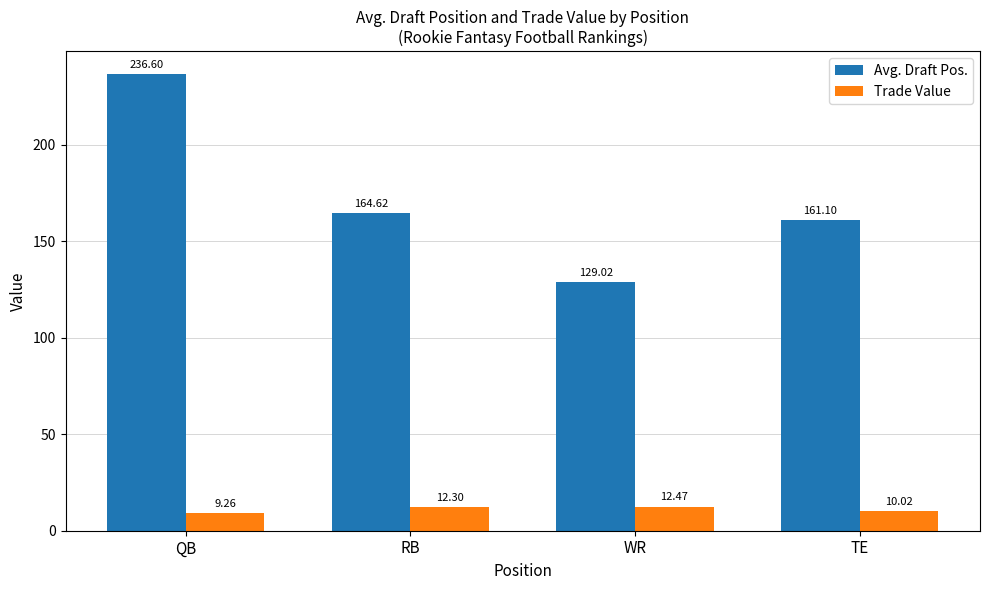

What is the spread (max minus min) of values at WR?

116.5